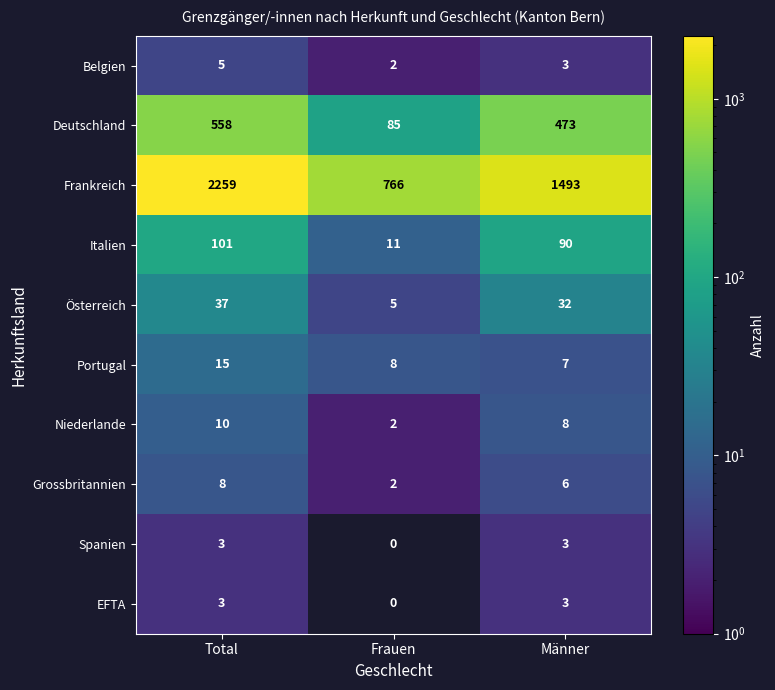

Is the value of Deutschland at Total greater than the value of Grossbritannien at Frauen?

Yes